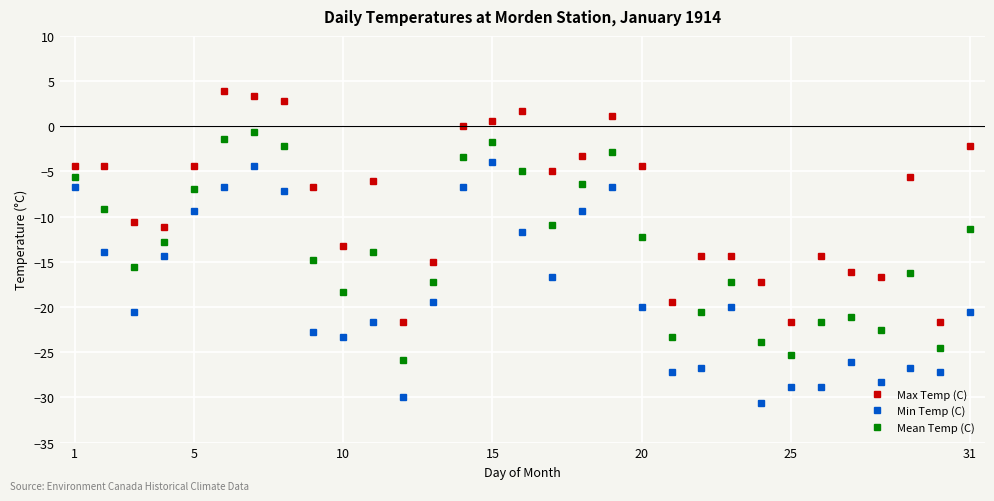

What is the sum of all Mean Temp (C) values?

-414.5